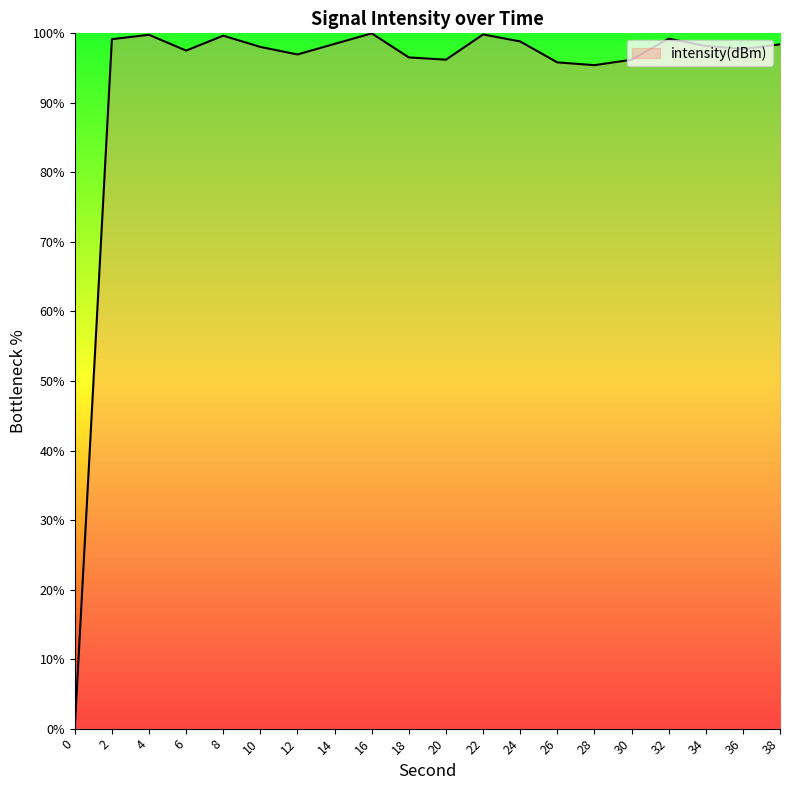

Read the value at 16.

100.0